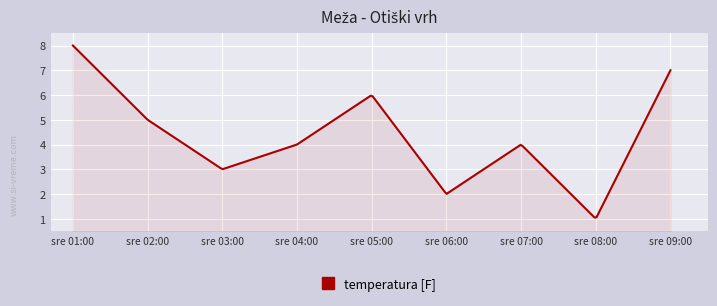

What is the difference between the maximum and minimum values?

6.9